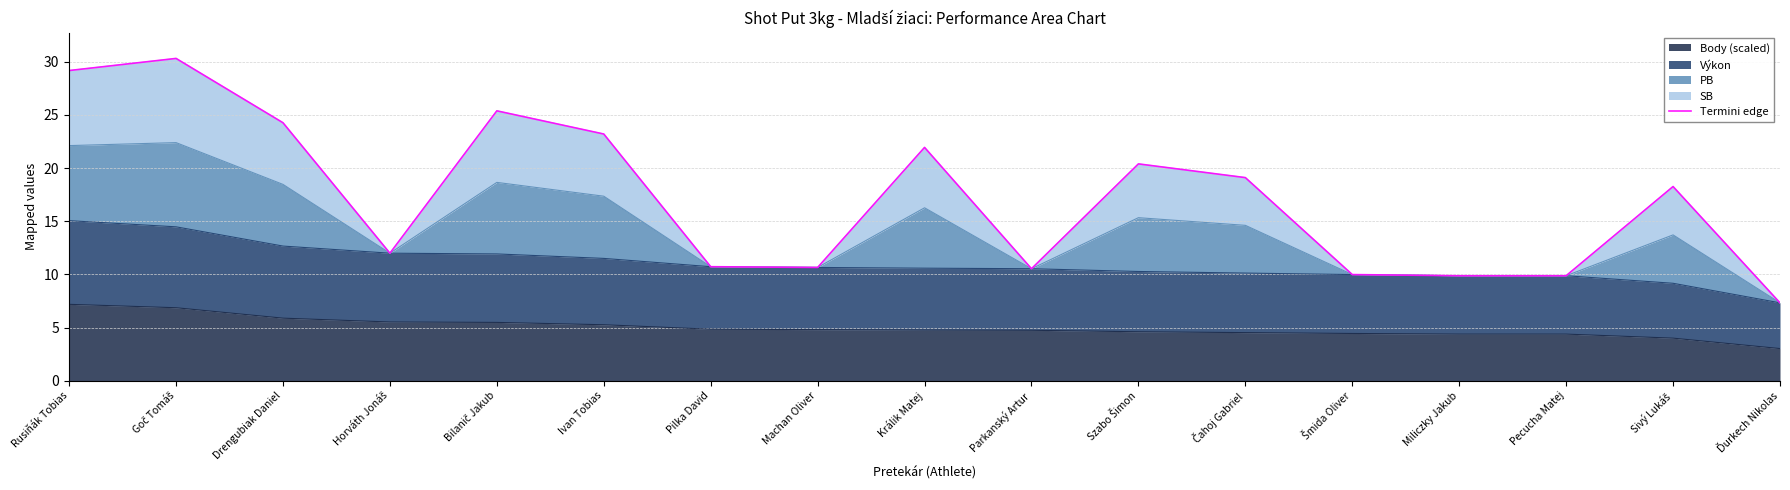

True or false: the data has more than 2 interior local peaks.

True